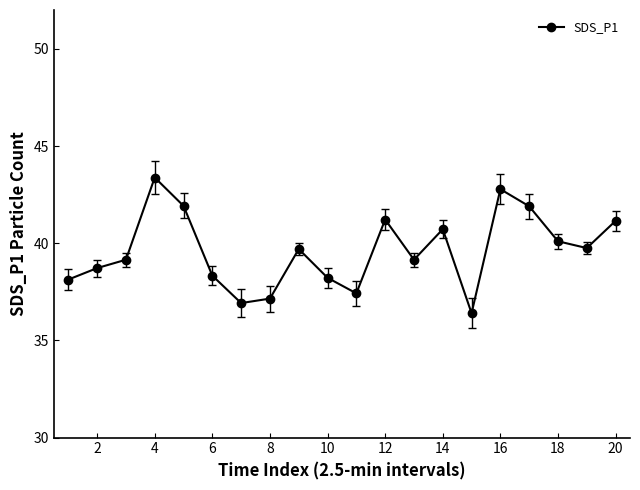

How many data points are less than 39?

8